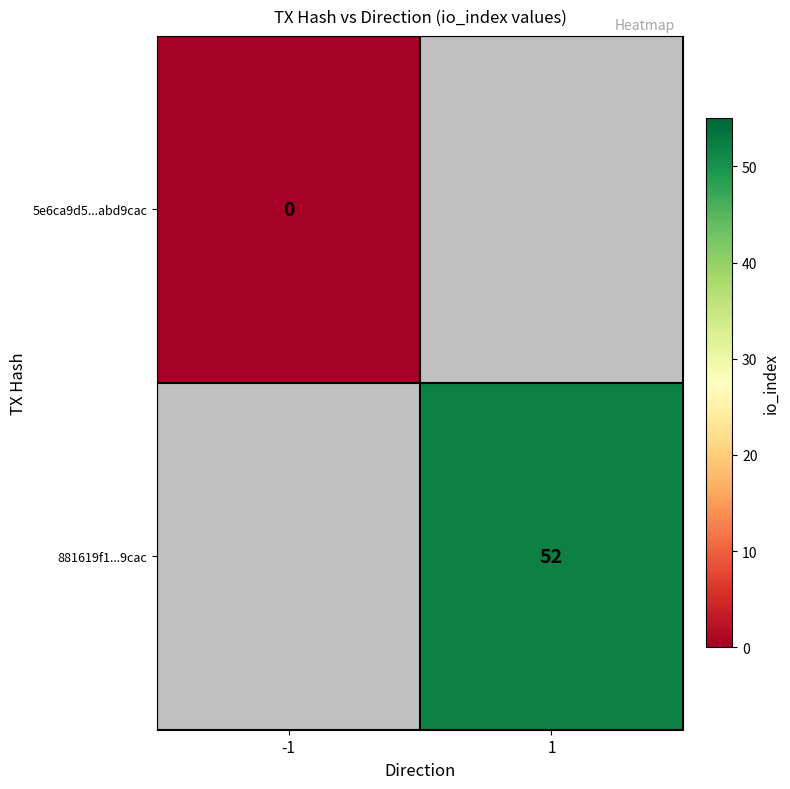

Is the value of 881619f1...9cac at 1 greater than the value of 5e6ca9d5...abd9cac at -1?

Yes